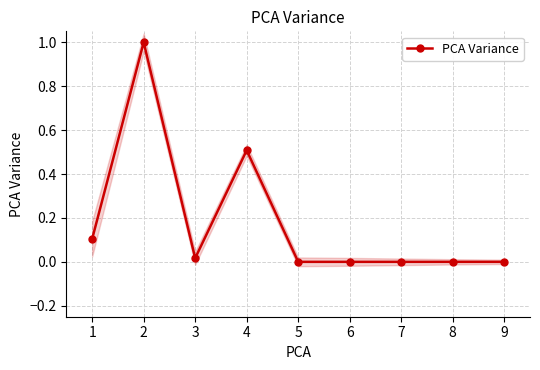

Rank the categories by value from highest to lowest.

2, 4, 1, 3, 5, 6, 7, 8, 9